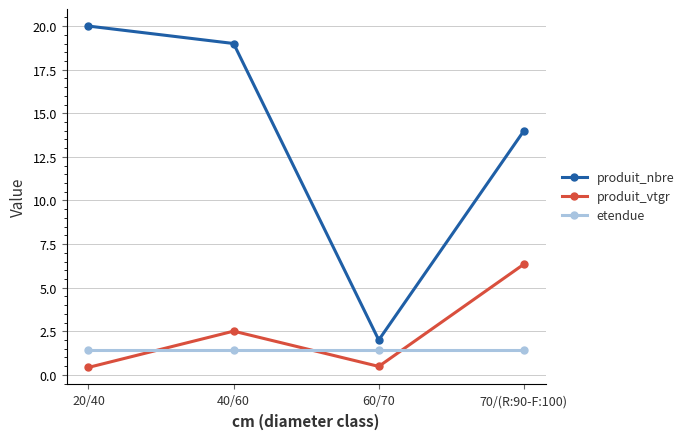

List the series in order of their peak value, lowest first.

etendue, produit_vtgr, produit_nbre